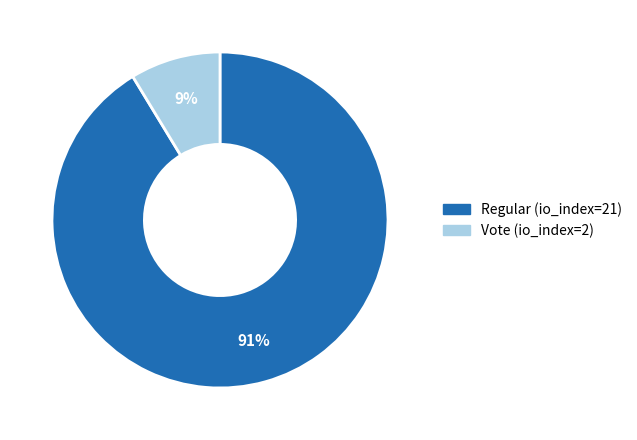

How many segments does this pie chart have?

2